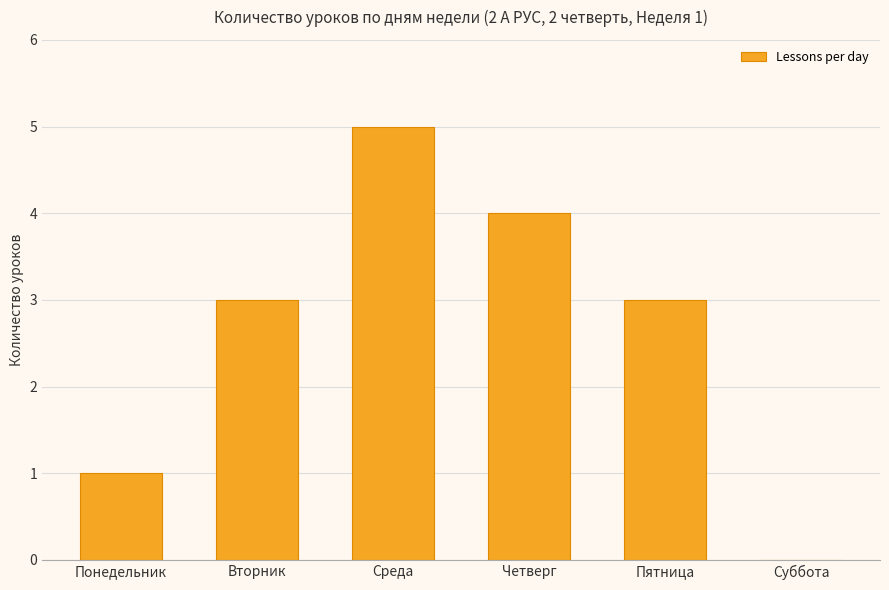

Does the chart contain stacked bars?

No